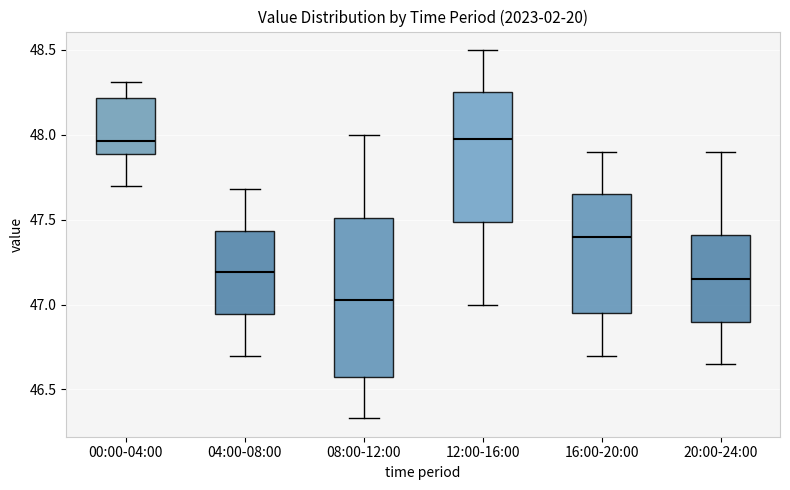

Reading left to right, transcribe this box plot: for each box, give where its median line is, the range the box spans, and where its two whiskers end, as read against the y-axis. The values are not printed on the chart, so give them approximately, as read against the axis.

00:00-04:00: median 47.95, box 47.90 to 48.20, whiskers 47.70 to 48.30
04:00-08:00: median 47.20, box 46.95 to 47.45, whiskers 46.70 to 47.70
08:00-12:00: median 47.05, box 46.55 to 47.50, whiskers 46.35 to 48.00
12:00-16:00: median 48.00, box 47.50 to 48.25, whiskers 47.00 to 48.50
16:00-20:00: median 47.40, box 46.95 to 47.65, whiskers 46.70 to 47.90
20:00-24:00: median 47.15, box 46.90 to 47.40, whiskers 46.65 to 47.90